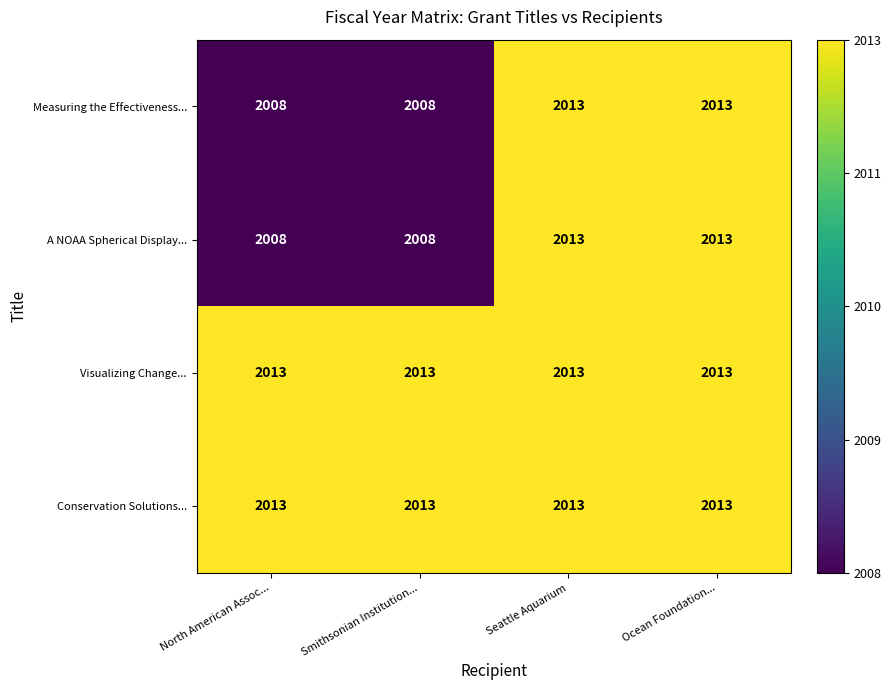

What is the smallest value displayed?

2008